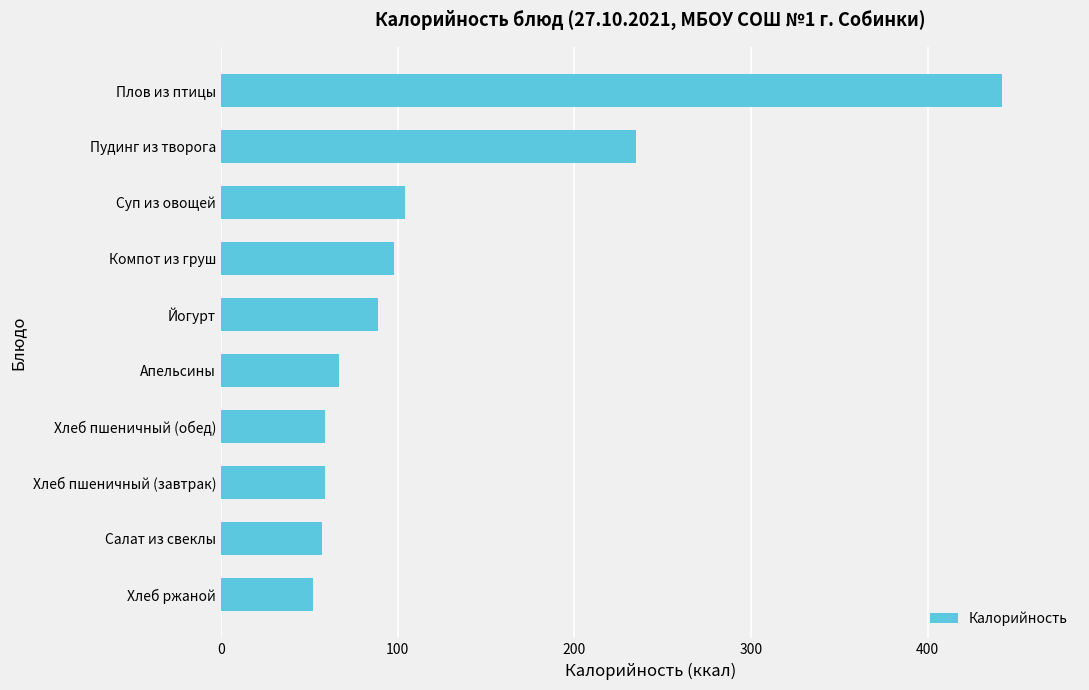

Between Суп из овощей and Салат из свеклы, which is larger?

Суп из овощей